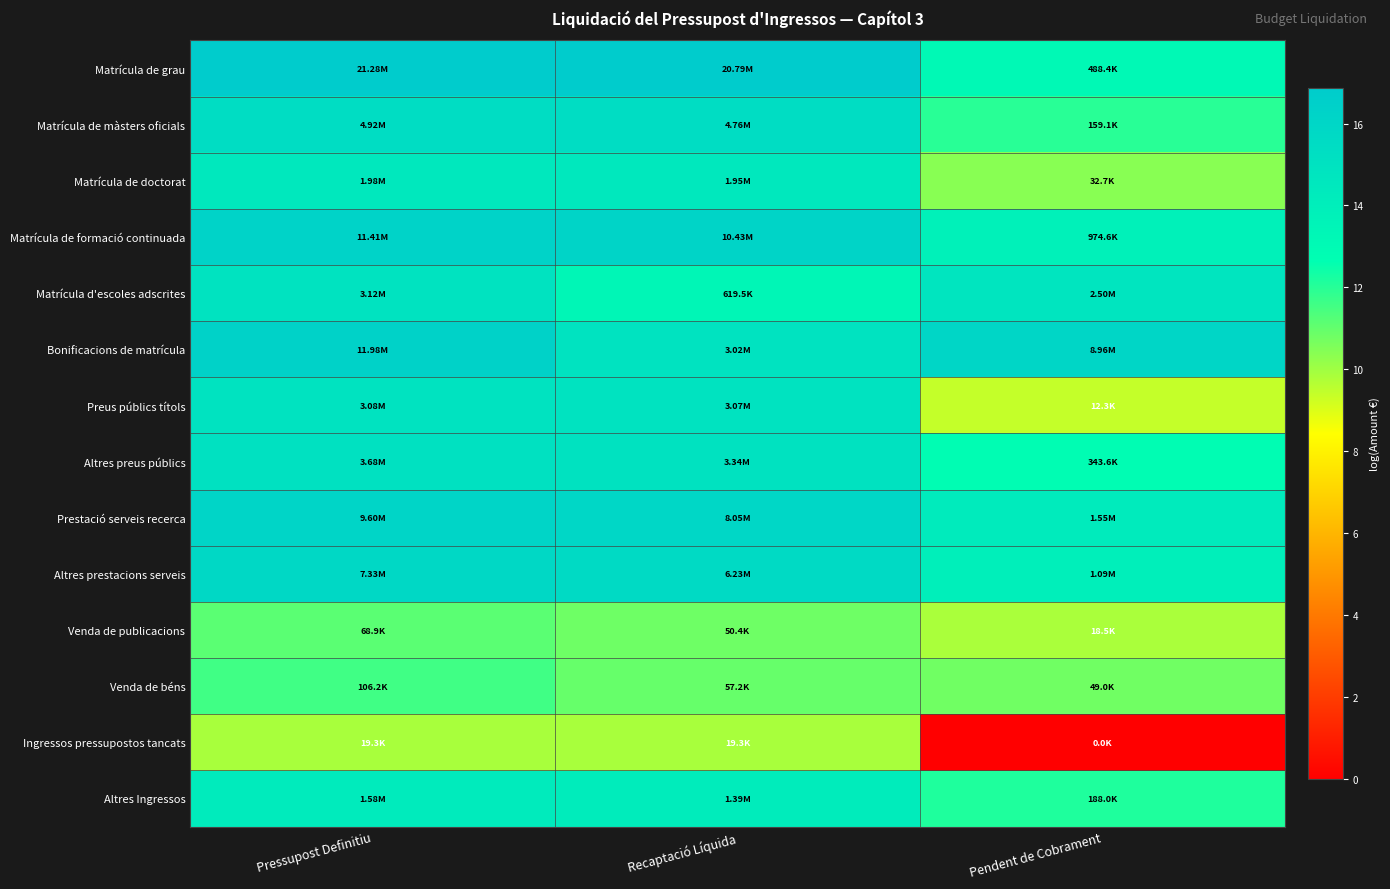

How many series are shown in this chart?

14